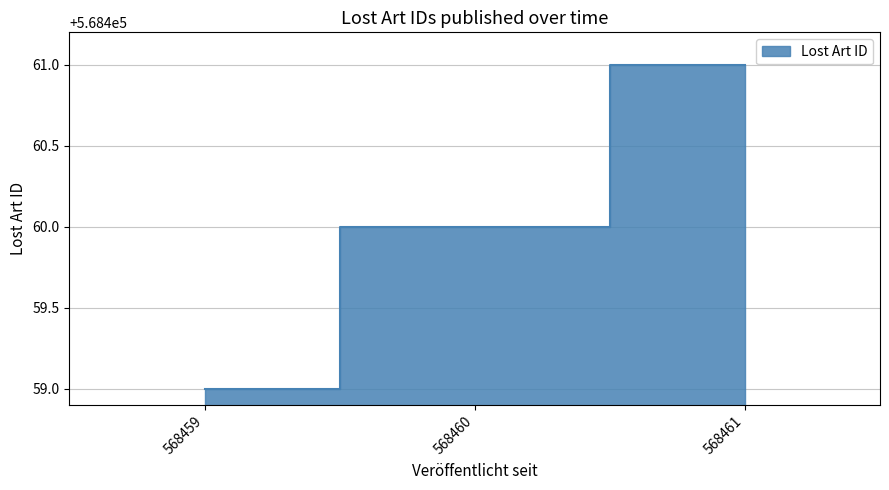

Approximately how many times larger is the value at 568461 compared to 568460?

1.0